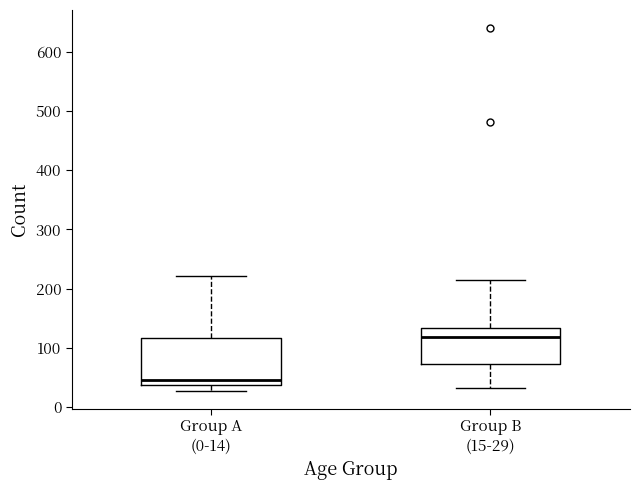

Comparing the boxes themselves (not the whiskers), which one is the tallest?

Group A (0-14)